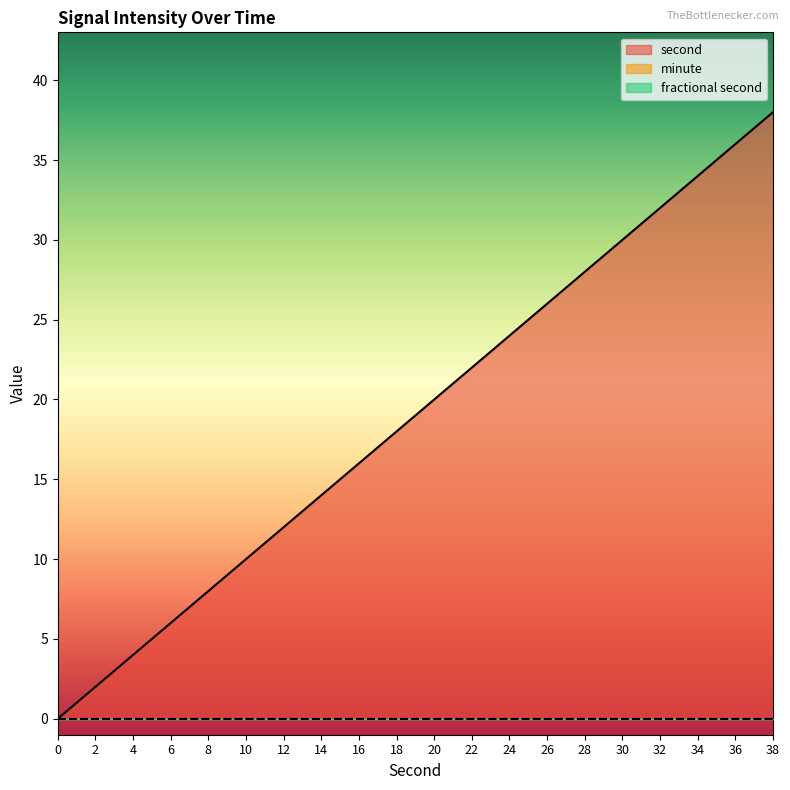

Reading right to left, list all the values displayed in this chart.

second: 38	36	34	32	30	28	26	24	22	20	18	16	14	12	10	8	6	4	2	0
minute: 0	0	0	0	0	0	0	0	0	0	0	0	0	0	0	0	0	0	0	0
fractional second: 0	0	0	0	0	0	0	0	0	0	0	0	0	0	0	0	0	0	0	0